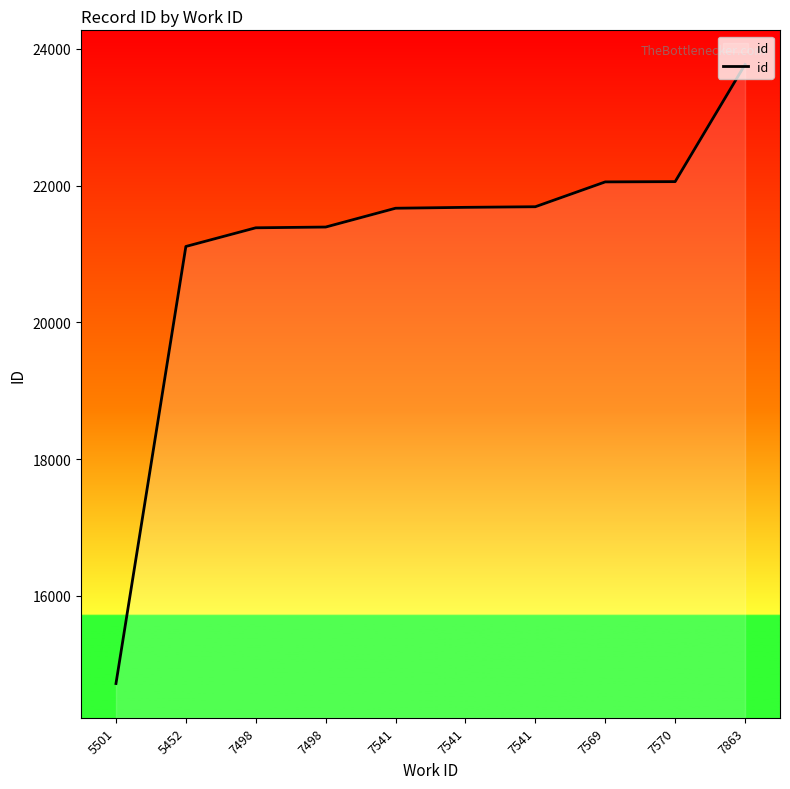

What is the minimum value shown in the chart?

14720